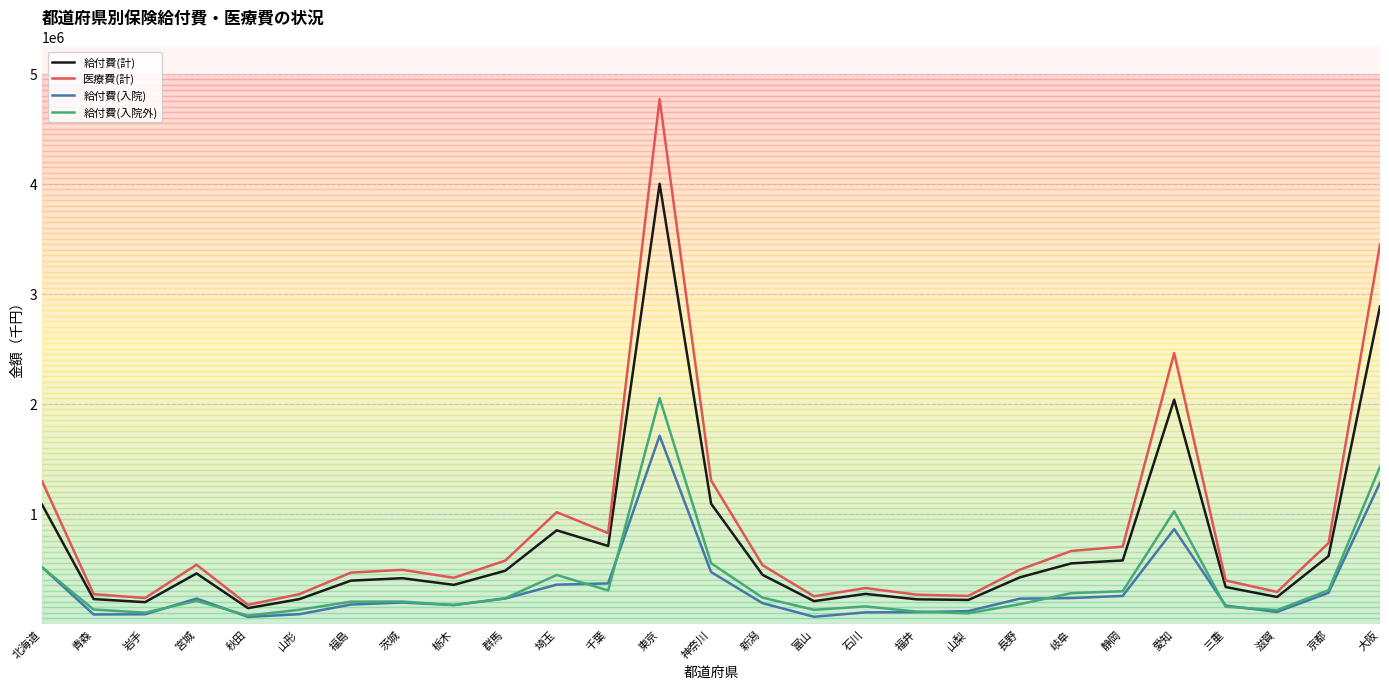

Is it true that 給付費(入院外) equals 235879.1 at 新潟?

True